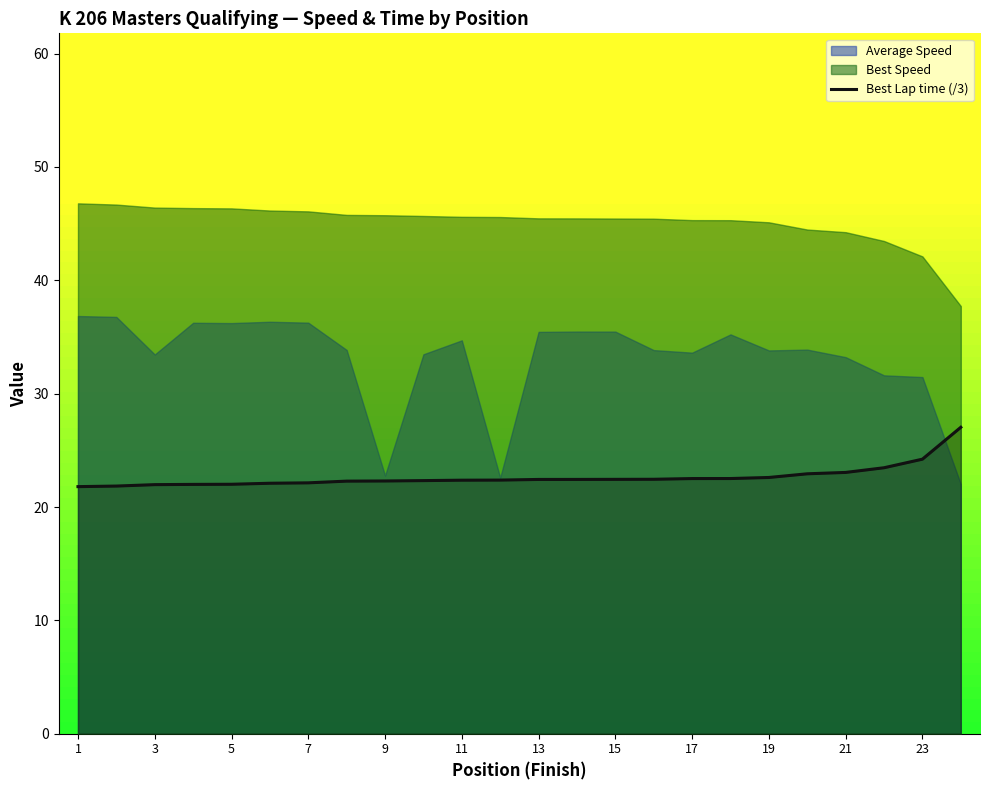

The value of Best Lap time (/3) at 17 is 14.8. True or false?

False